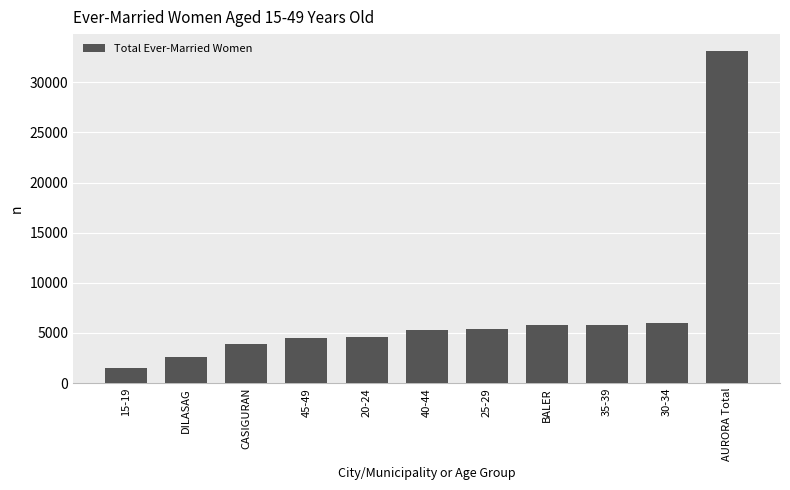

Read the value at 15-19, to the nearest 50.

1500